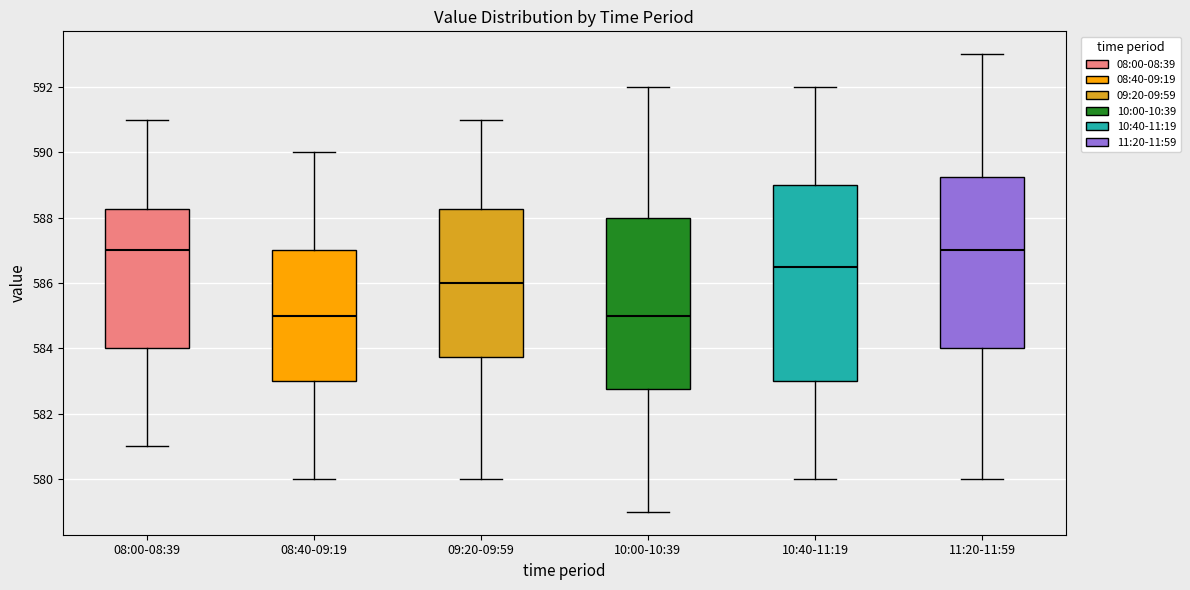

Reading left to right, read every box against the y-axis: the position of its median line, the range the box covers, and the ends of its whiskers. The values are not printed on the chart, so give them approximately, as read against the axis.

08:00-08:39: median 587.0, box 584.0 to 588.2, whiskers 581.0 to 591.0
08:40-09:19: median 585.0, box 583.0 to 587.0, whiskers 580.0 to 590.0
09:20-09:59: median 586.0, box 583.8 to 588.2, whiskers 580.0 to 591.0
10:00-10:39: median 585.0, box 582.8 to 588.0, whiskers 579.0 to 592.0
10:40-11:19: median 586.6, box 583.0 to 589.0, whiskers 580.0 to 592.0
11:20-11:59: median 587.0, box 584.0 to 589.2, whiskers 580.0 to 593.0